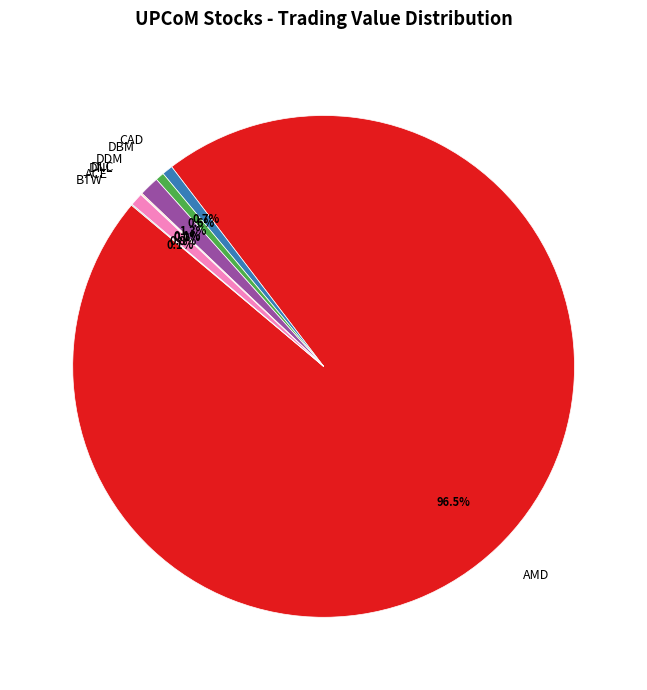

Which slice is the largest?

AMD